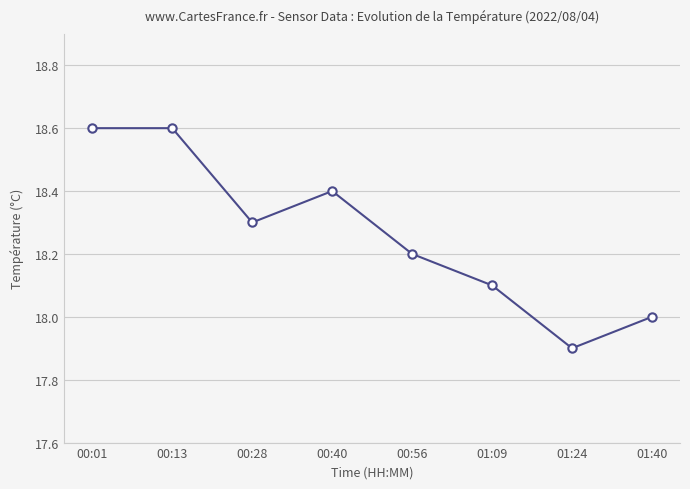

What is the difference between the second highest and minimum values?

0.7